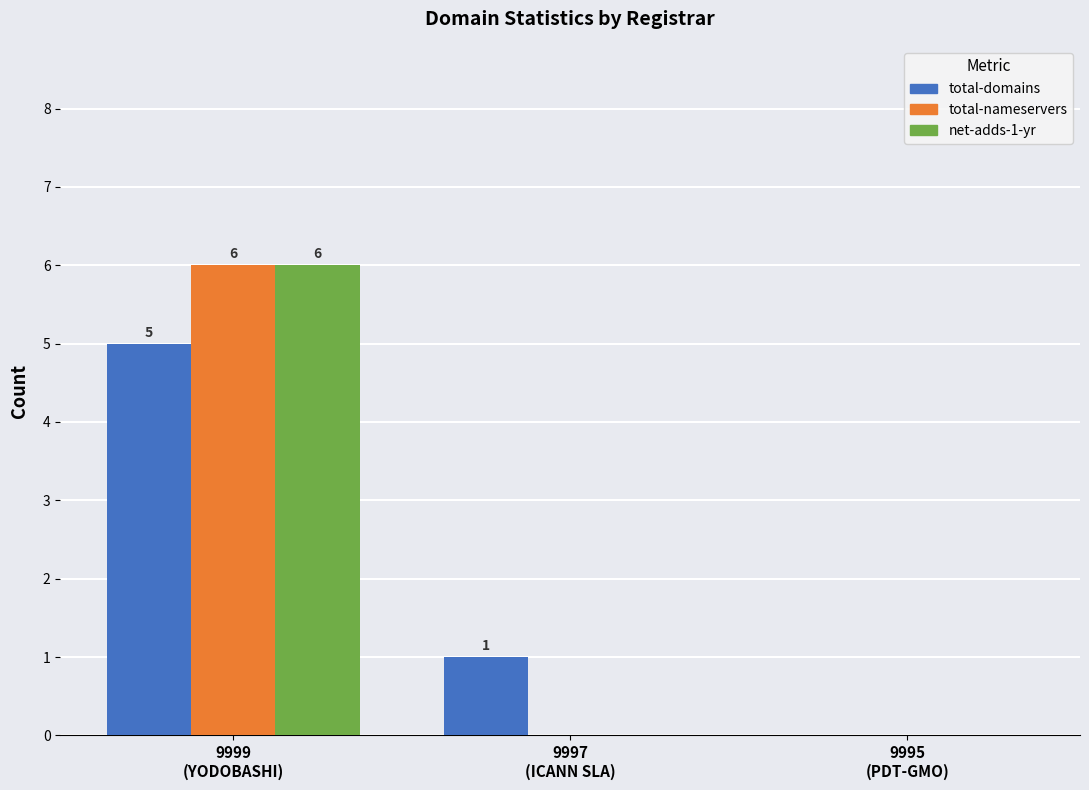

What is the sum of all total-nameservers values?

6